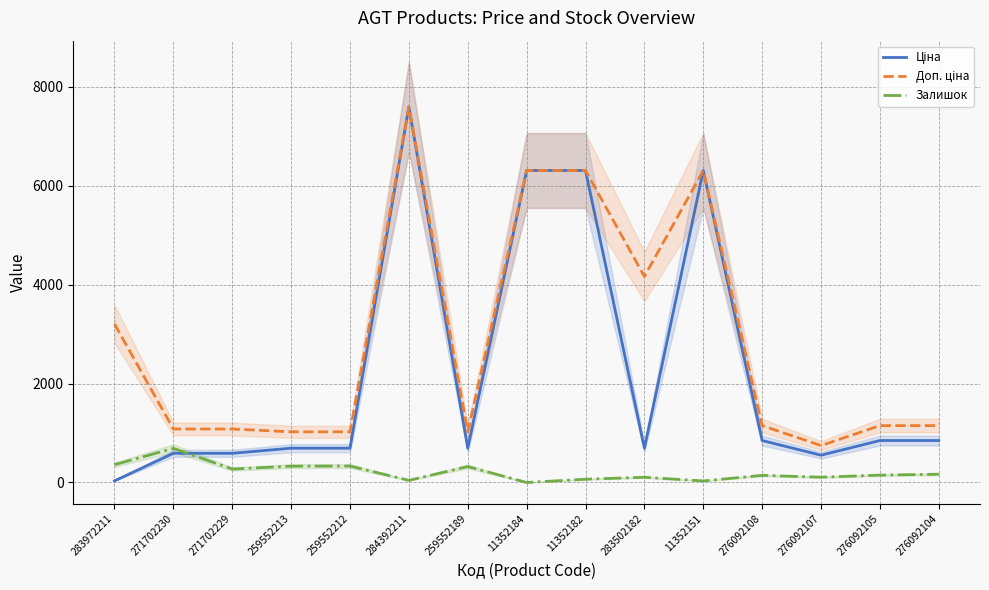

Which series has the widest spread of values?

Ціна